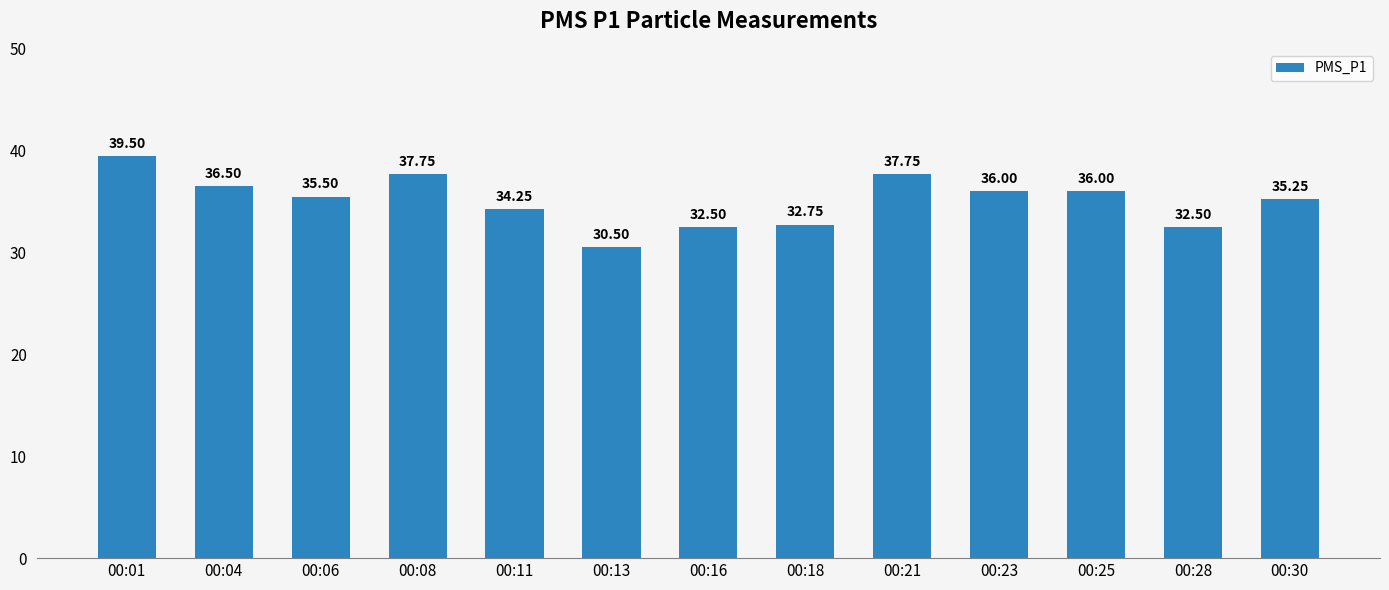

How many distinct data groups are displayed?

1